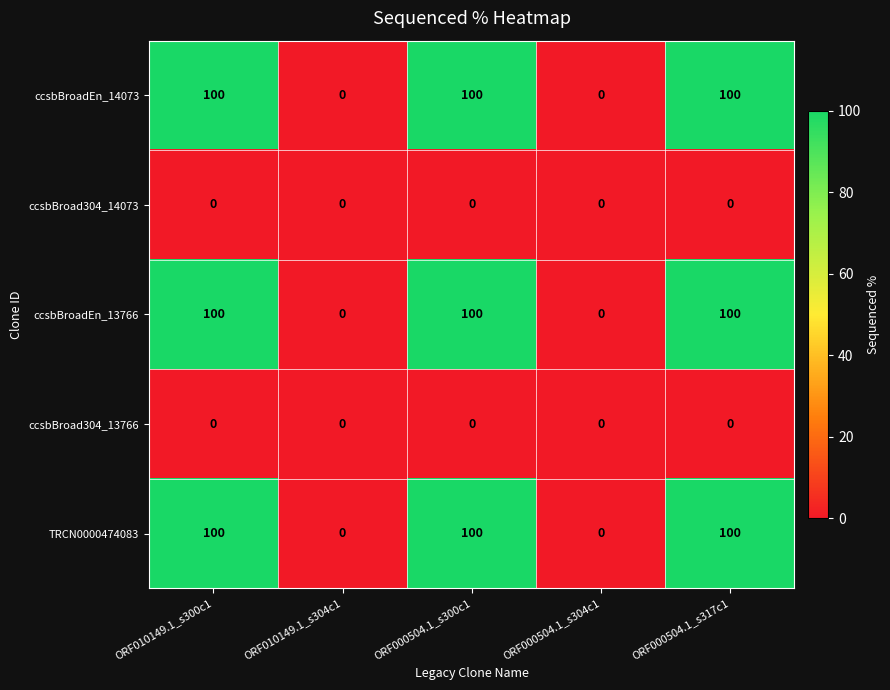

Reading right to left, transcribe all the data shown in this chart.

ccsbBroadEn_14073: 100	0	100	0	100
ccsbBroad304_14073: 0	0	0	0	0
ccsbBroadEn_13766: 100	0	100	0	100
ccsbBroad304_13766: 0	0	0	0	0
TRCN0000474083: 100	0	100	0	100